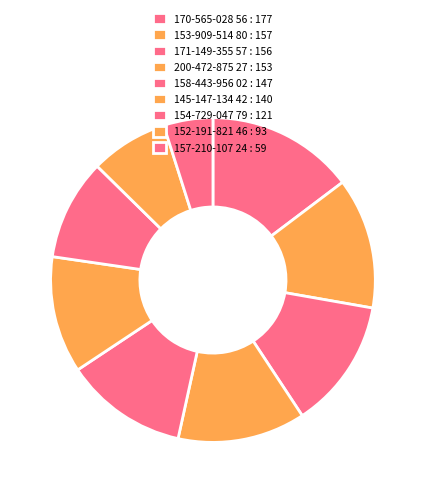

Which category has the smallest portion of the pie?

157-210-107 24